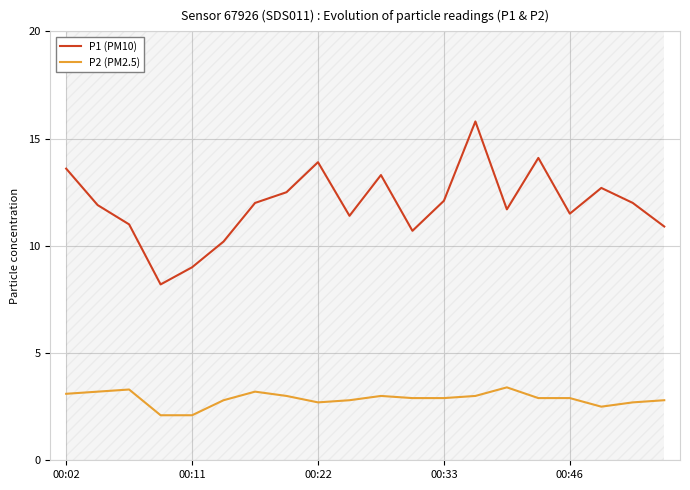

The P1 (PM10) series shows 9.0 at 00:11. True or false?

True